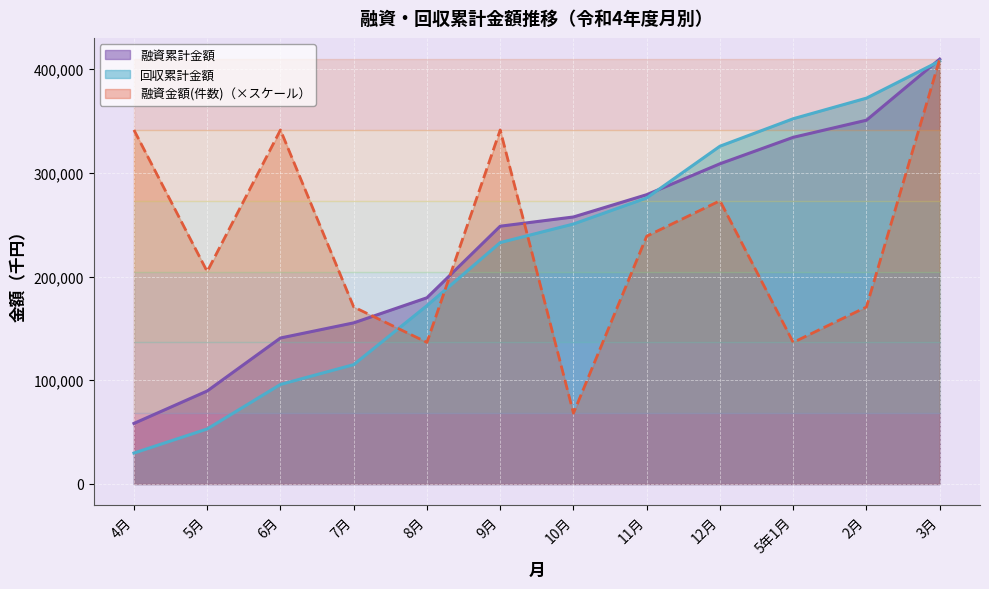

Rank the series by their maximum value, from highest to lowest.

融資金額(件数), 融資累計金額, 回収累計金額